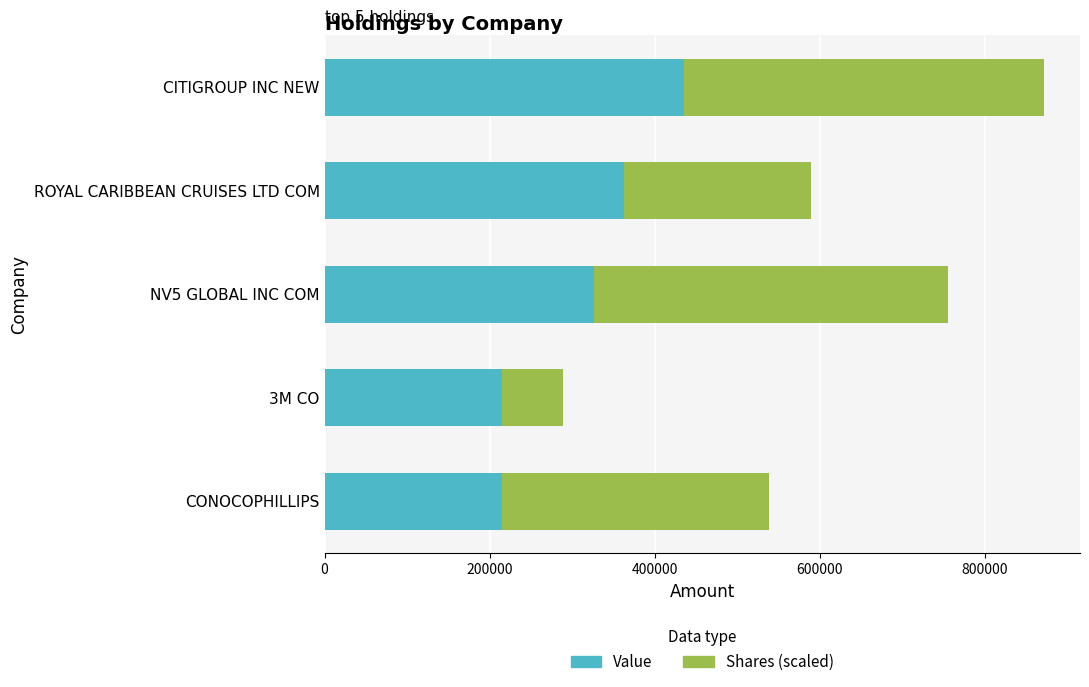

At which category is the sum across all series the highest?

CITIGROUP INC NEW